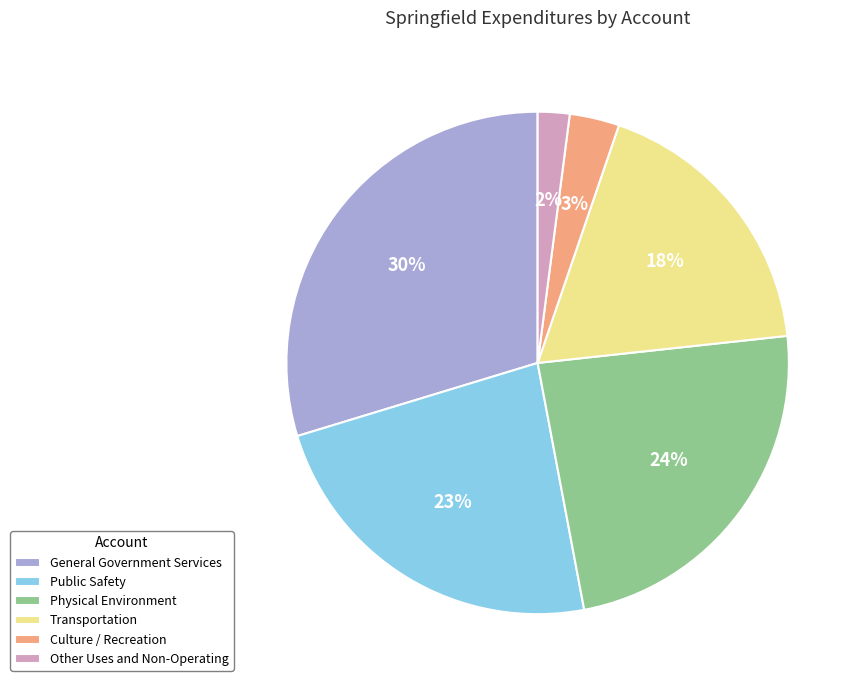

Is the sum of General Government Services and Physical Environment greater than half?

Yes